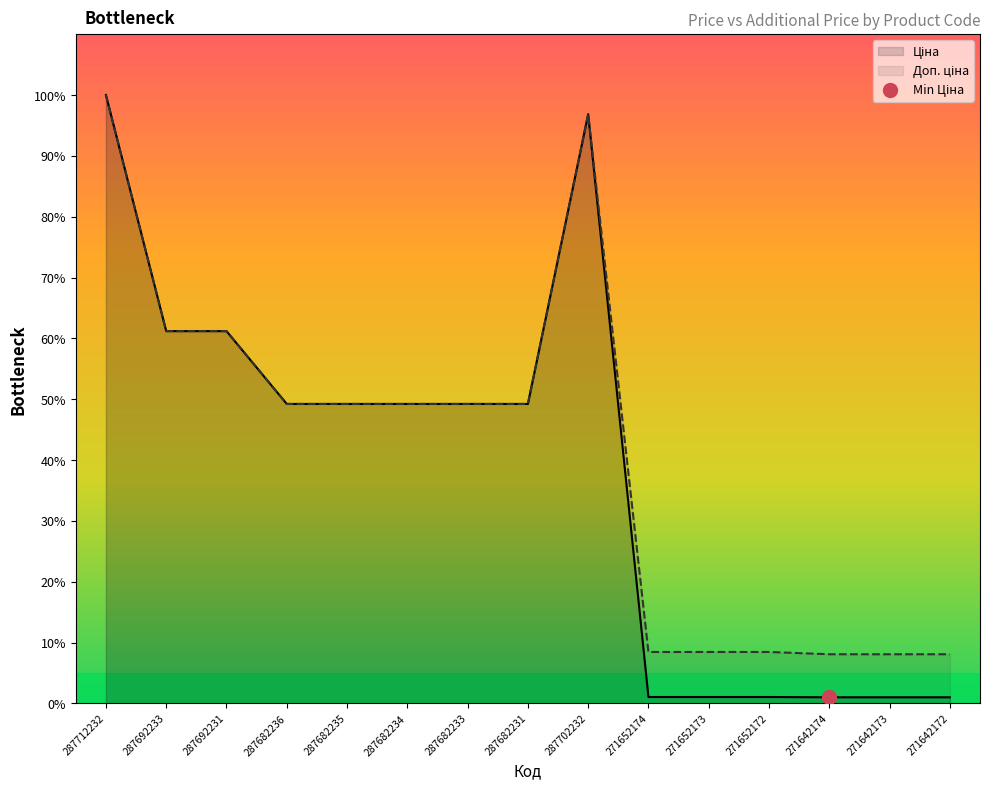

Where is Доп. ціна nearest to the value 54?

287682236